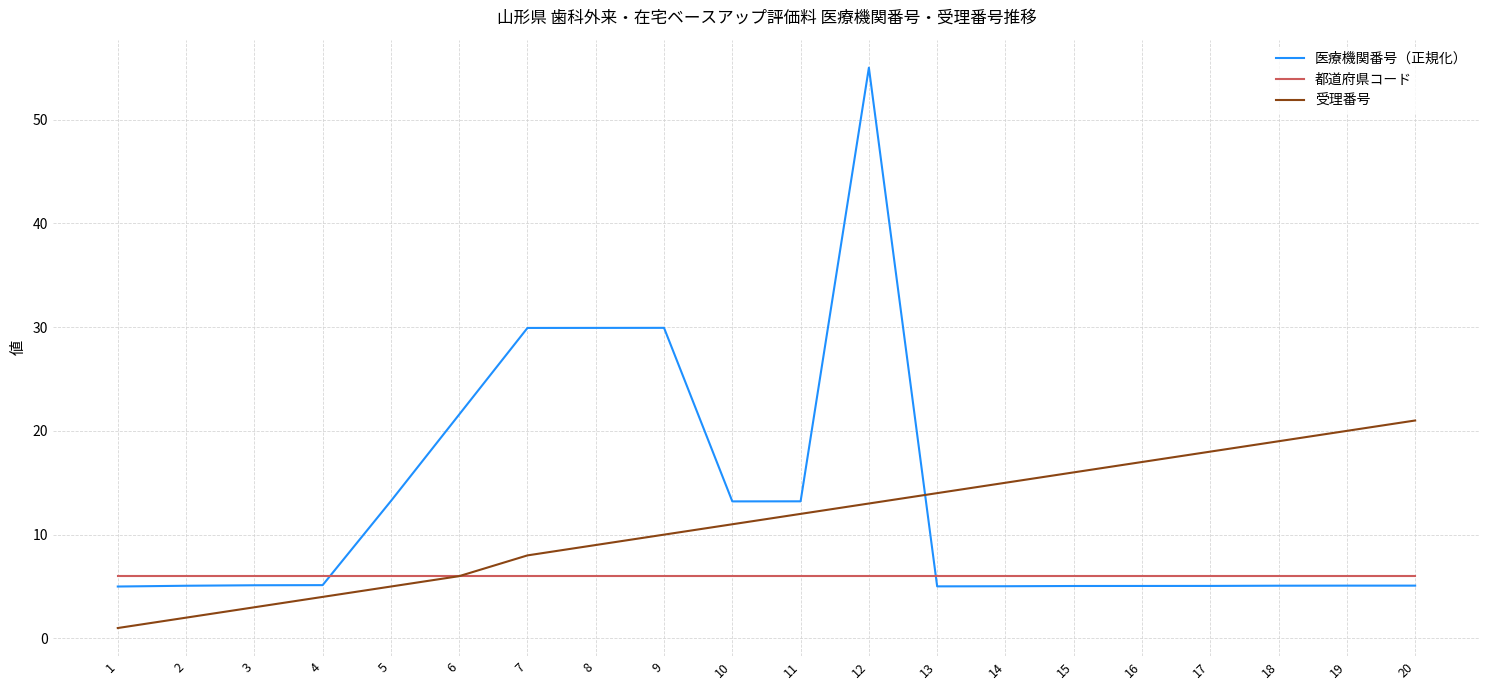

What is the difference between the 医療機関番号（正規化） values at 11 and 20?

8.1